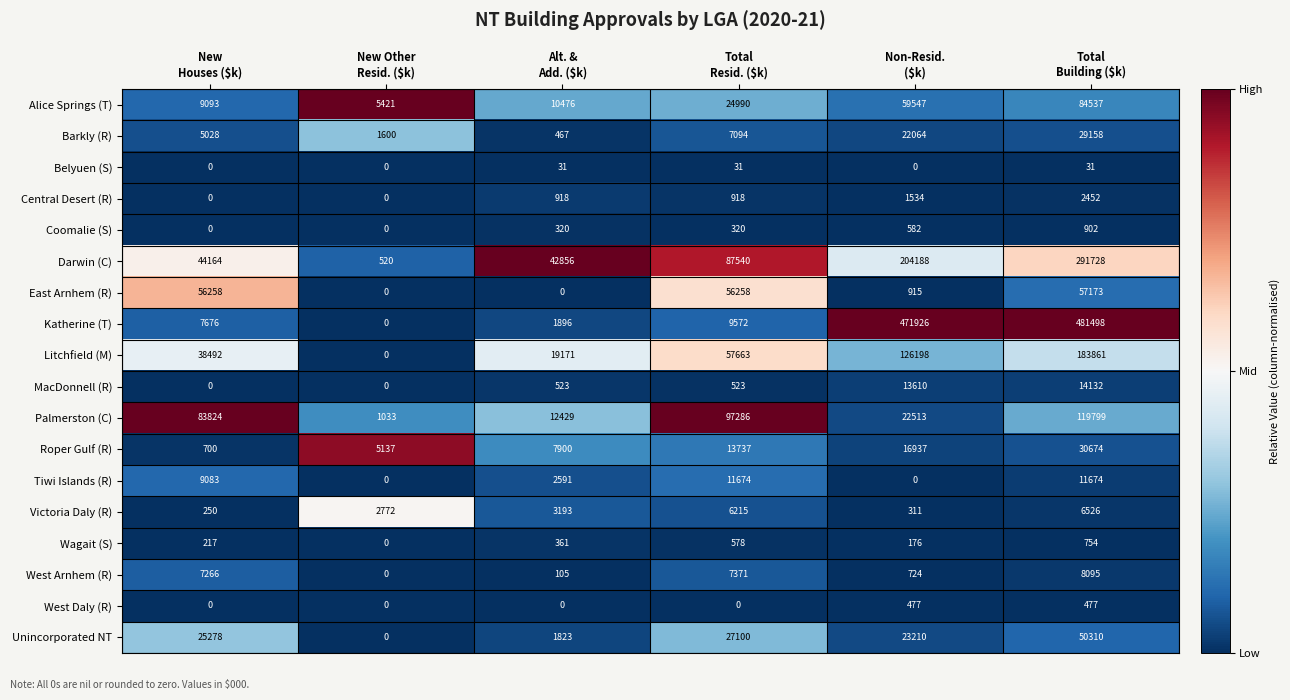

List the series in order of their peak value, highest first.

Katherine (T), Darwin (C), Litchfield (M), Palmerston (C), Alice Springs (T), East Arnhem (R), Unincorporated NT, Roper Gulf (R), Barkly (R), MacDonnell (R), Tiwi Islands (R), West Arnhem (R), Victoria Daly (R), Central Desert (R), Coomalie (S), Wagait (S), West Daly (R), Belyuen (S)